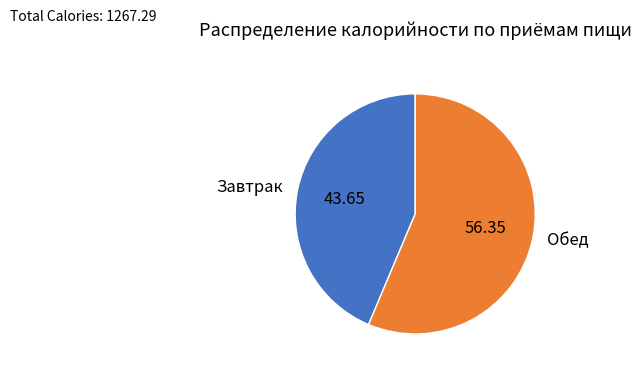

How many segments does this pie chart have?

2